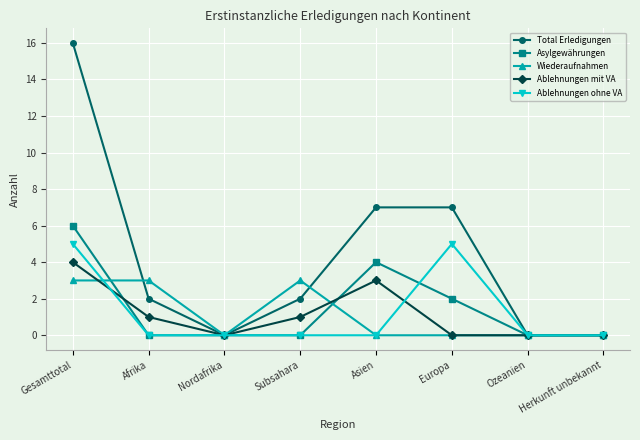

Between which two adjacent categories do Asylgewährungen and Ablehnungen mit VA first intersect?

Gesamttotal and Afrika